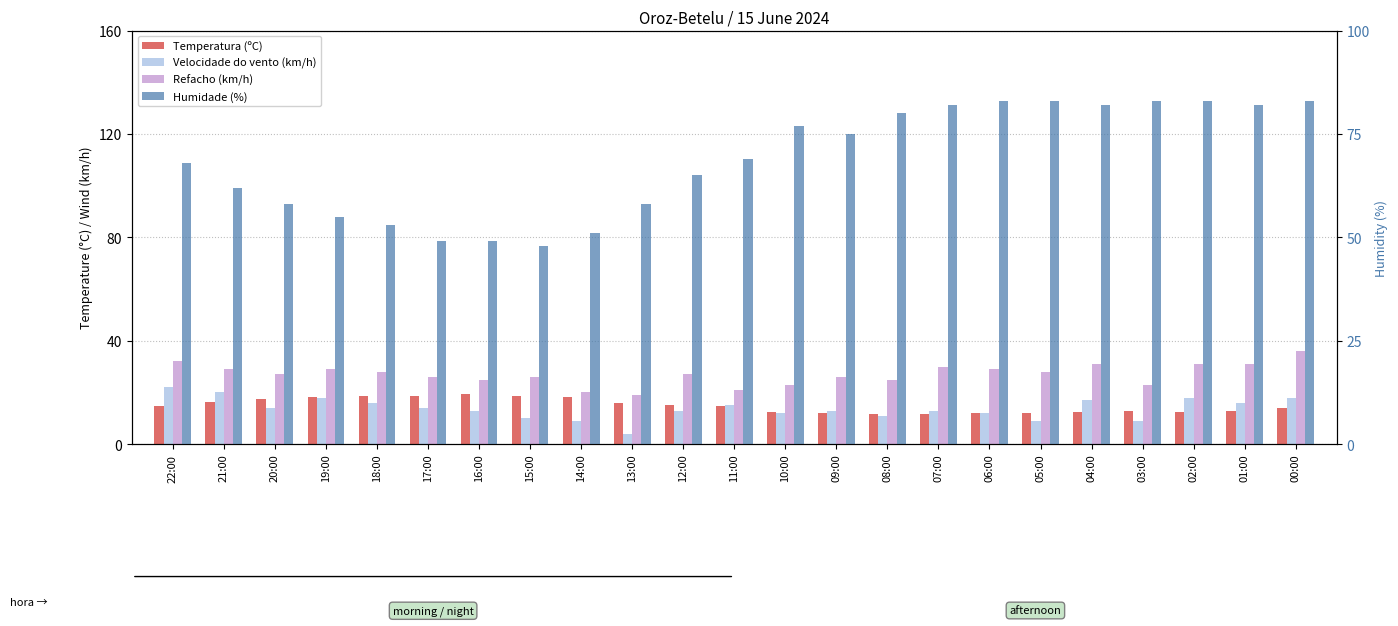

Is it true that Velocidade do vento (km/h) equals 13.0 at 07:00?

True